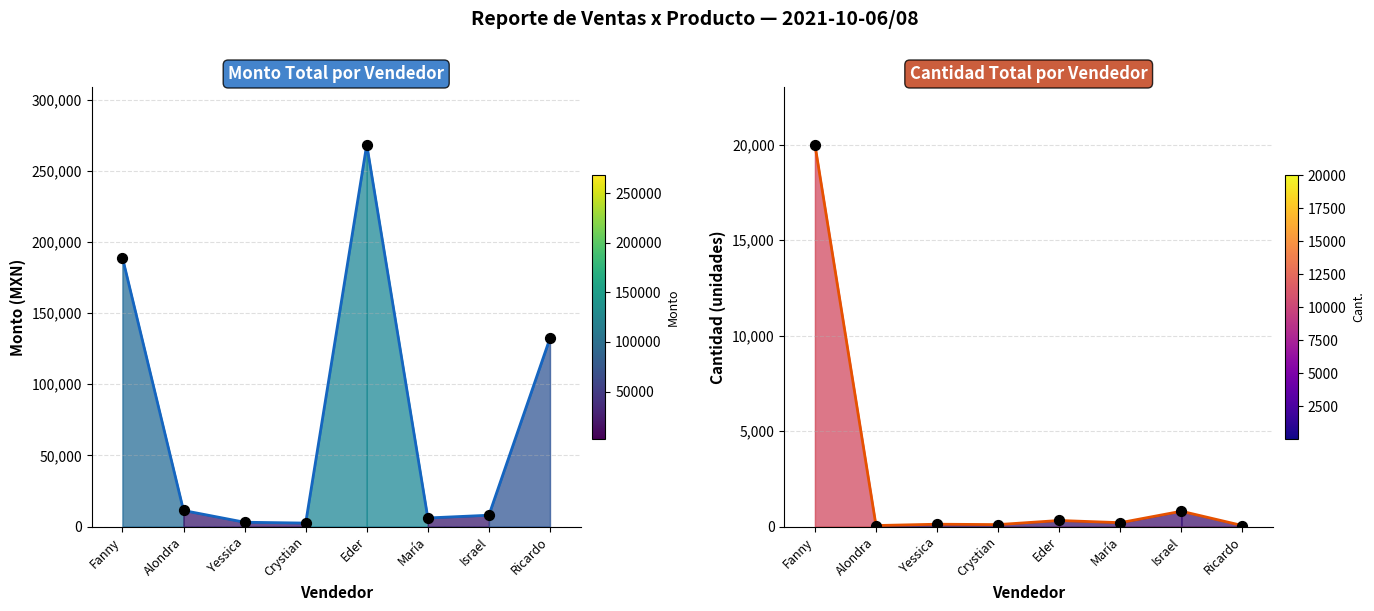

Which series reaches the minimum Y coordinate?

Cant.